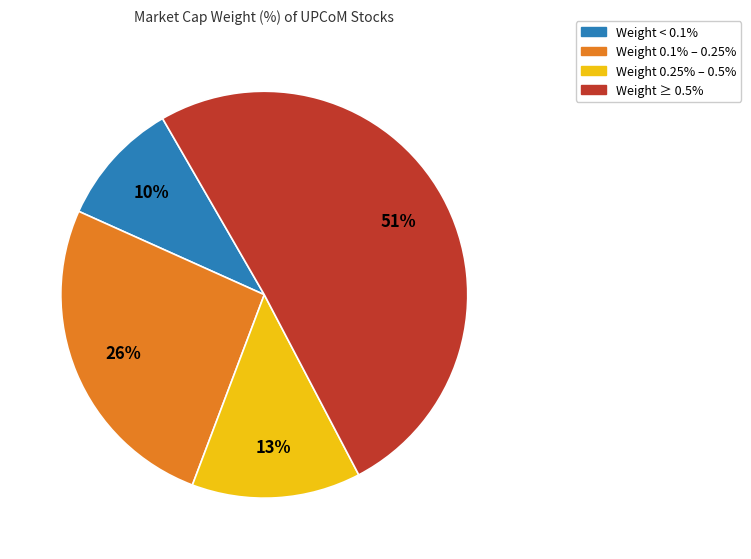

What is the ratio of the value at Weight ≥ 0.5% to the value at Weight 0.1% – 0.25%?

2.0